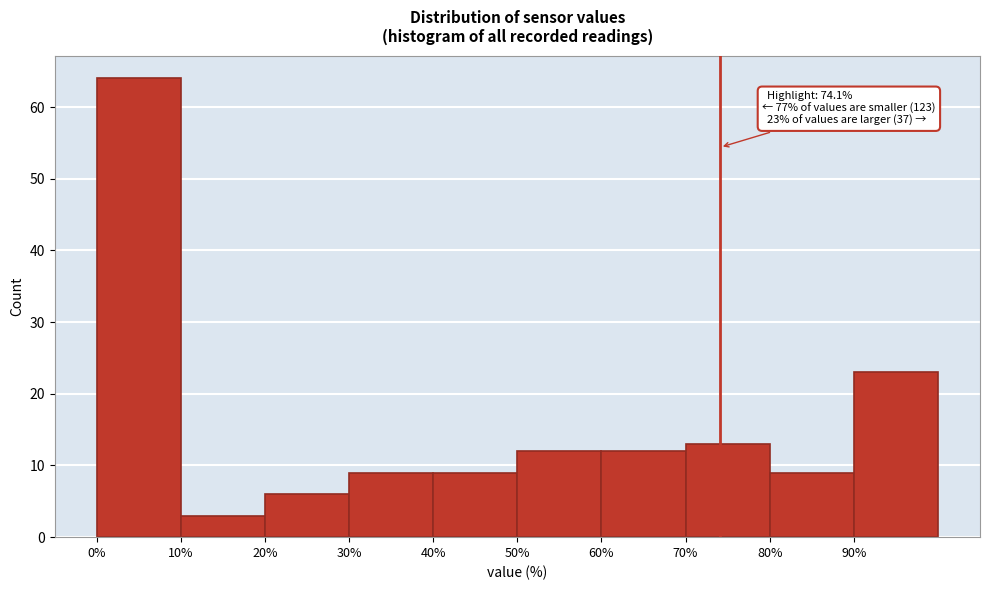

Over which range of the x-axis is the bar tallest?

0 to 10